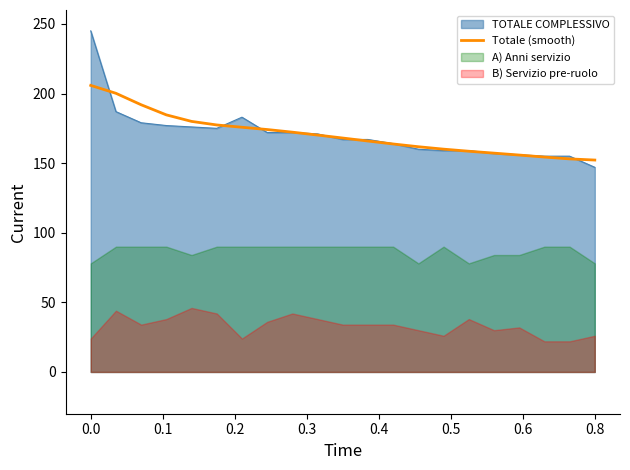

What is the value of the 19th point from the left?

154.4